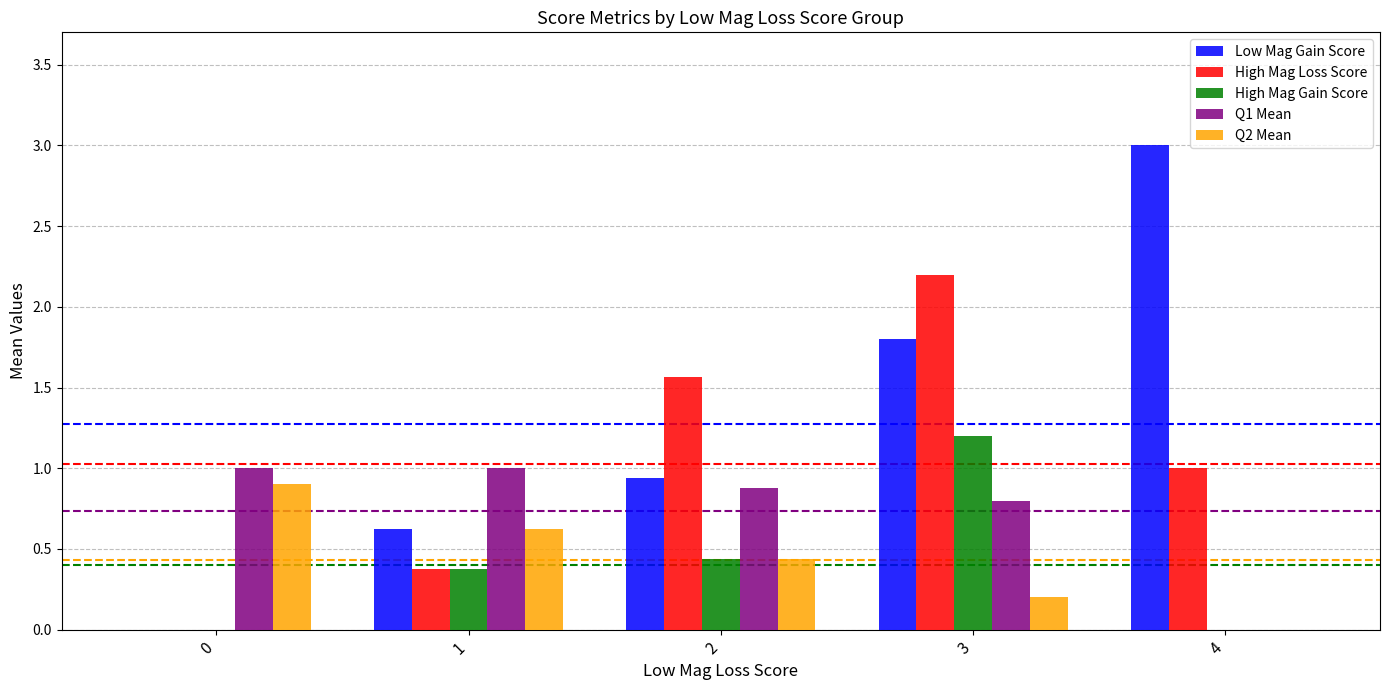

Between 1 and 3, which series saw the biggest shift?

High Mag Loss Score